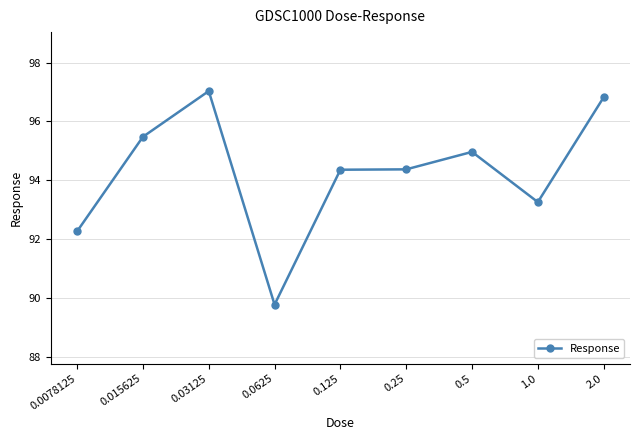

Reading right to left, transcribe all the data shown in this chart.

2.0=96.8	1.0=93.3	0.5=95.0	0.25=94.4	0.125=94.4	0.0625=89.8	0.03125=97.0	0.015625=95.5	0.0078125=92.3